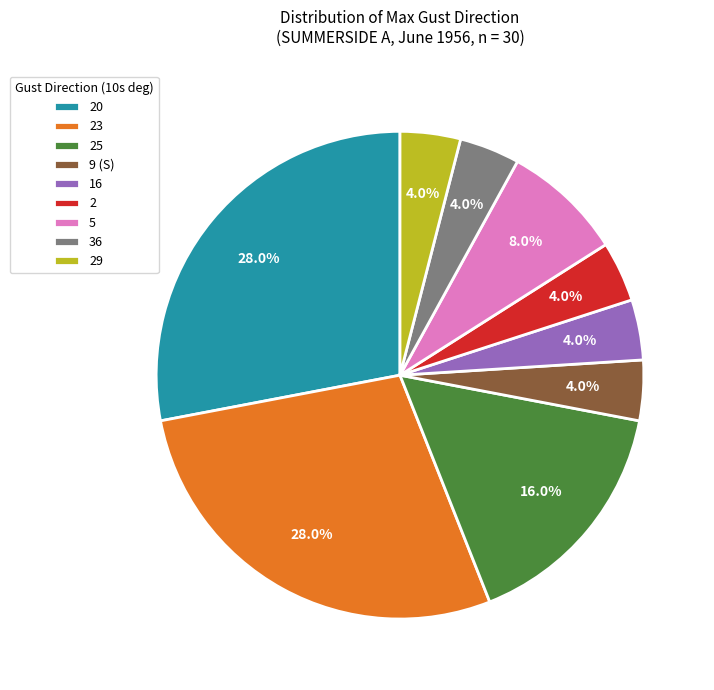

Which has a higher value, 20 or 36?

20